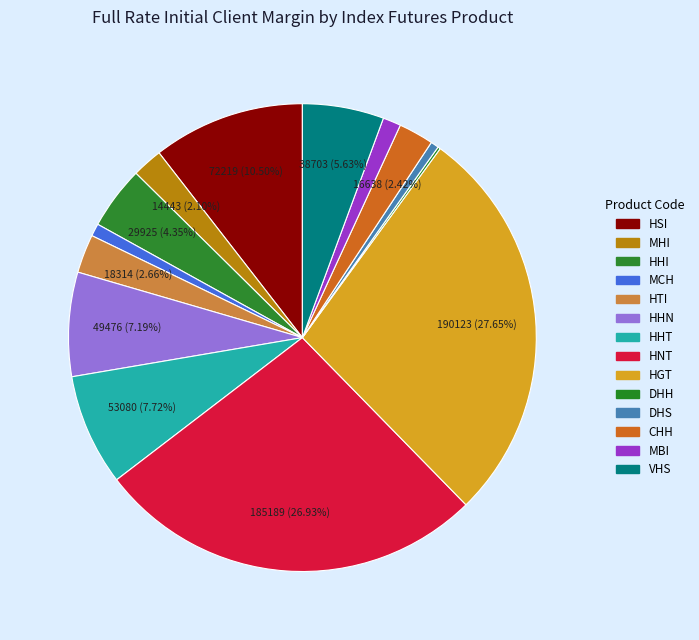

Is the sum of HHI and HSI greater than half?

No